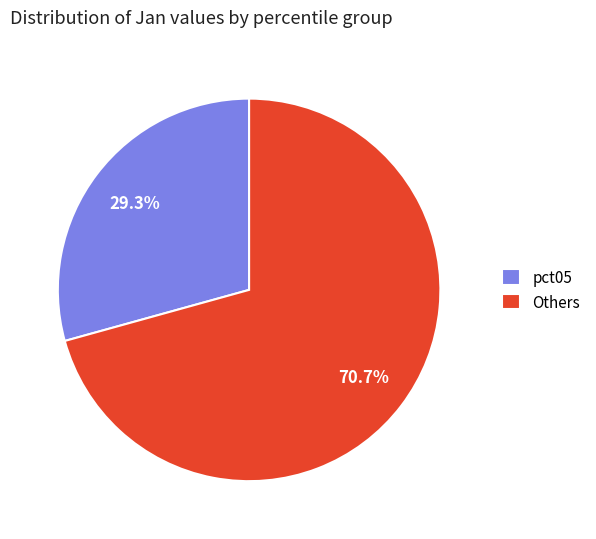

What is the smallest slice in the pie chart?

pct05